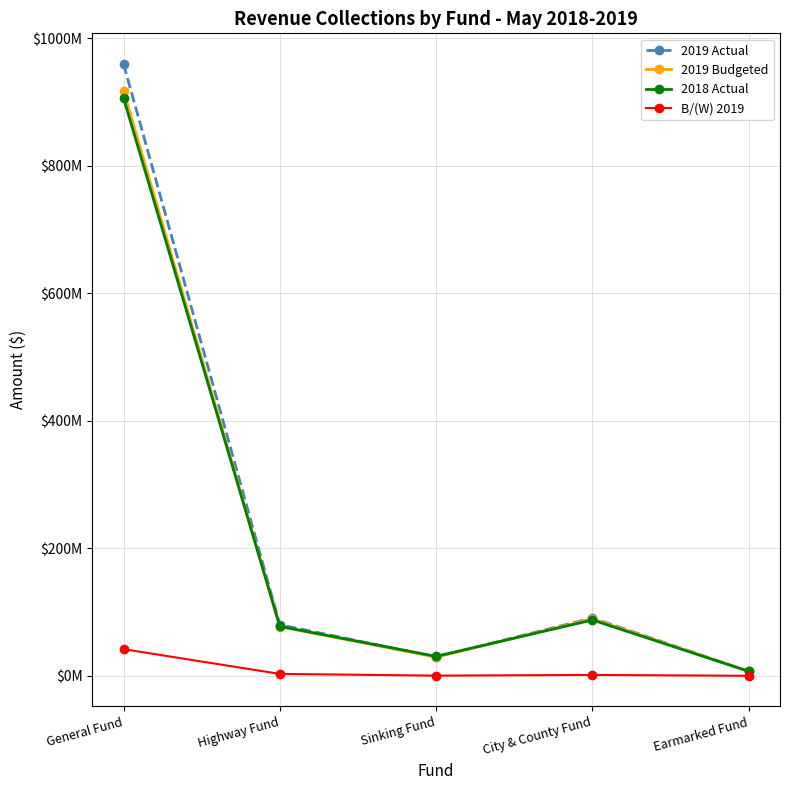

Between General Fund and Highway Fund, which is larger?

General Fund